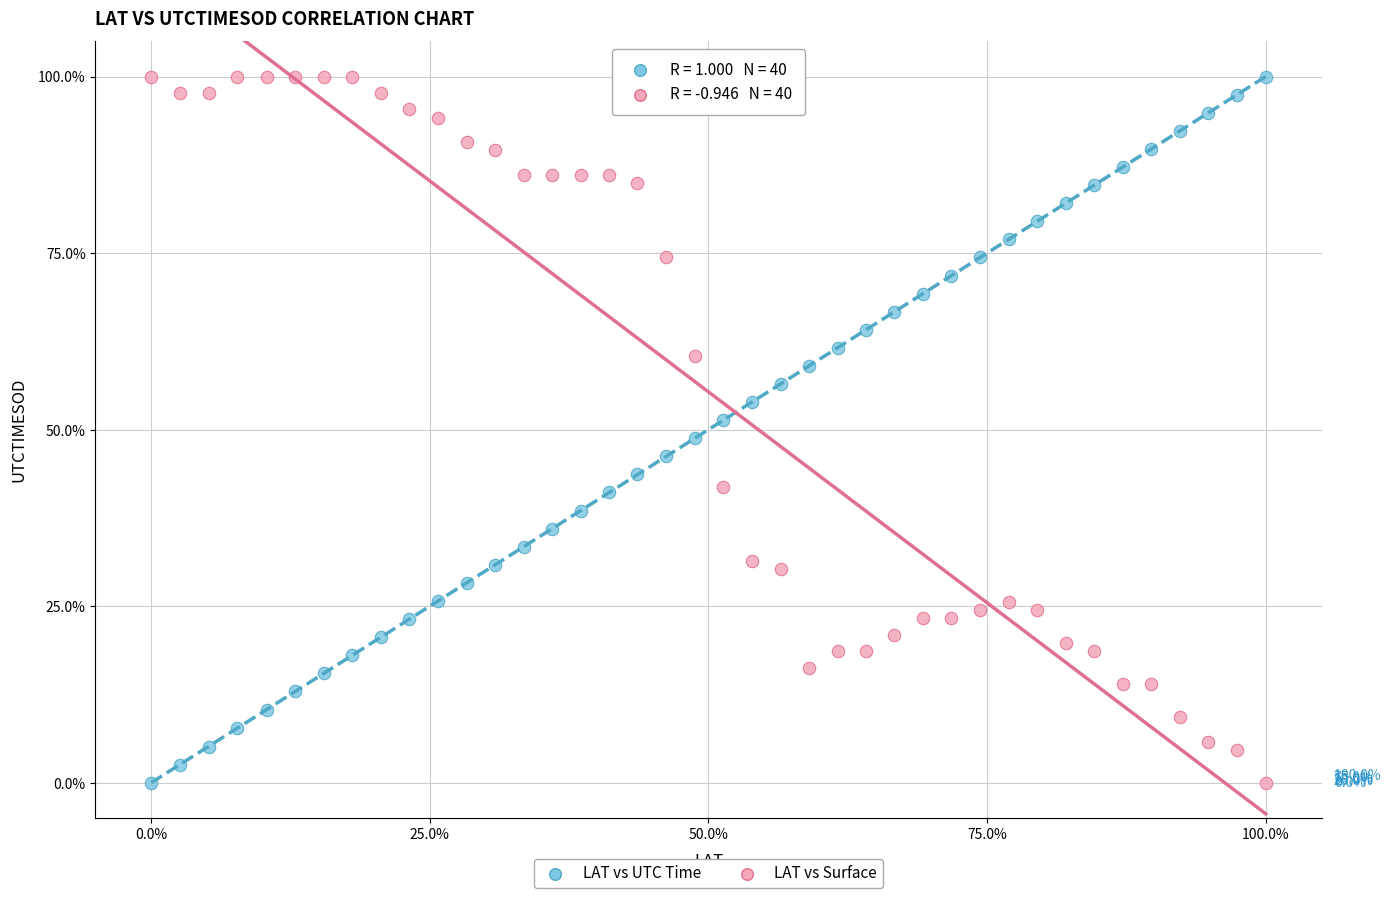

Across all data points, what is the range of Y values (max minus min)?

100.0